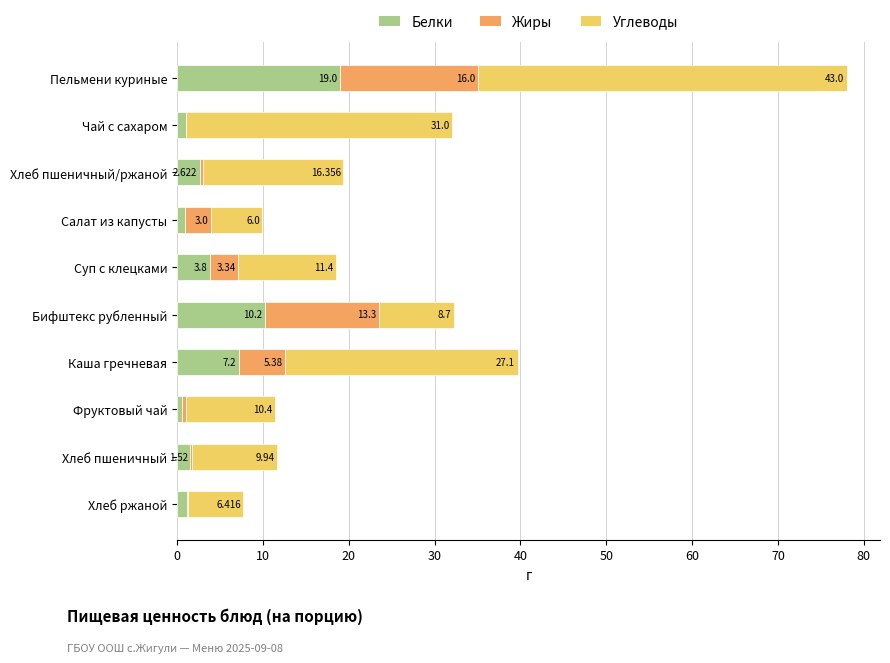

At which category is the sum across all series the highest?

Пельмени куриные